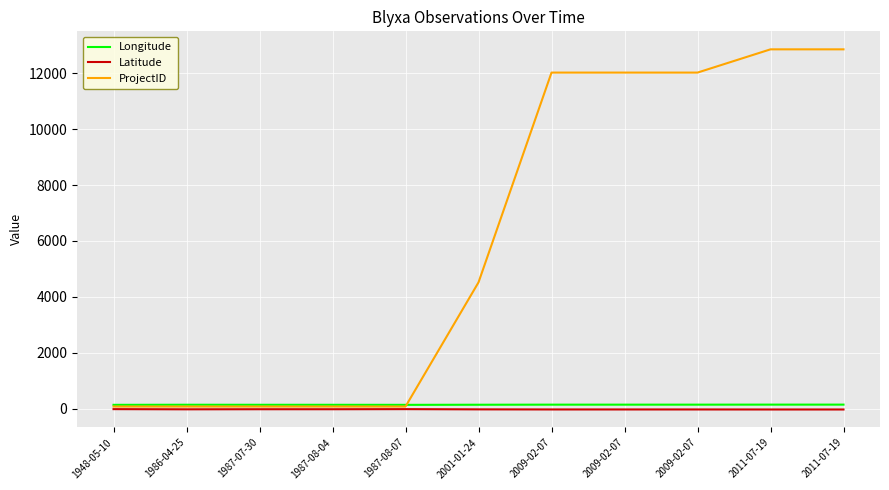

What value does the Longitude series have at 1987-07-30?

144.4